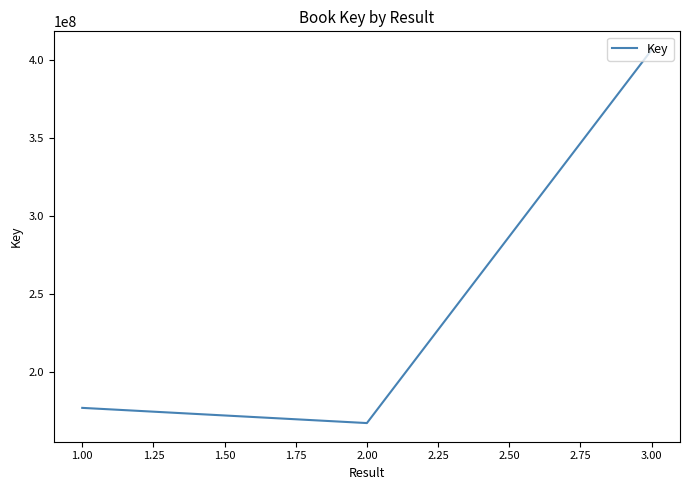

How many values are below 177286062?

1